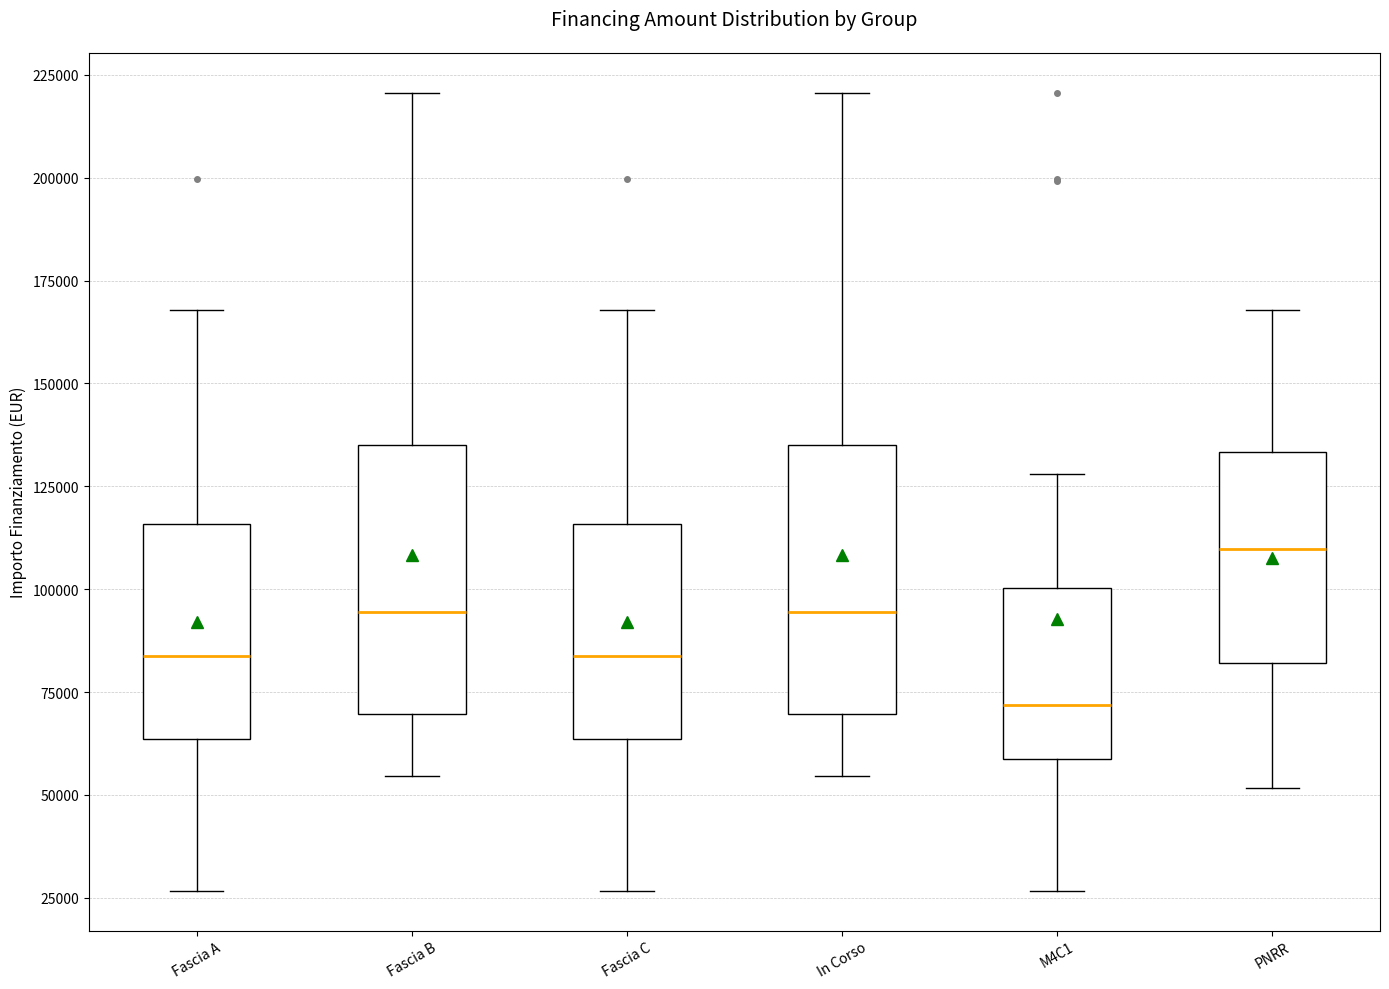

Where does the median line of the box for PNRR sit on the y-axis? The values are not printed on the chart, so give them approximately, as read against the axis.

110000